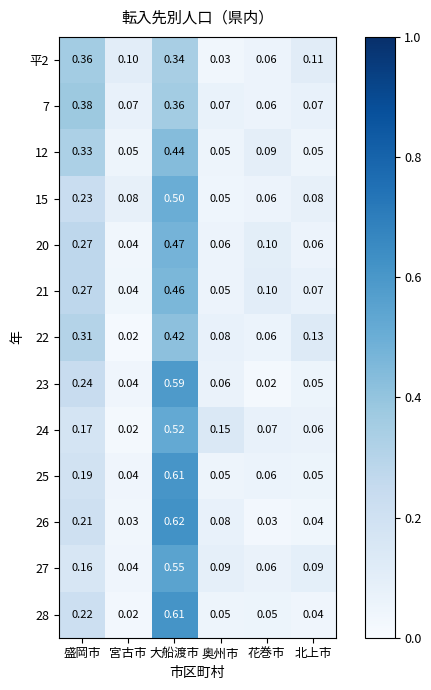

At which label is 21 closest to 0?

宮古市